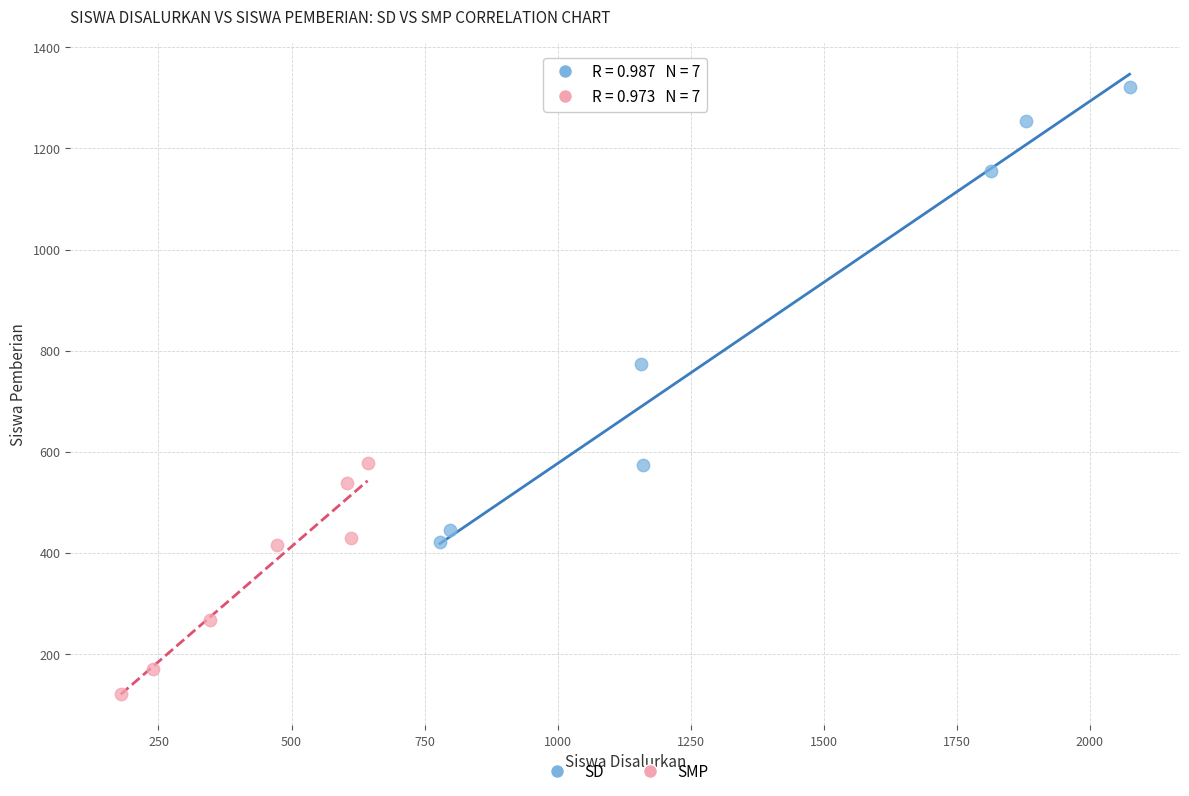

What are all the series names shown in the legend?

SD, SMP